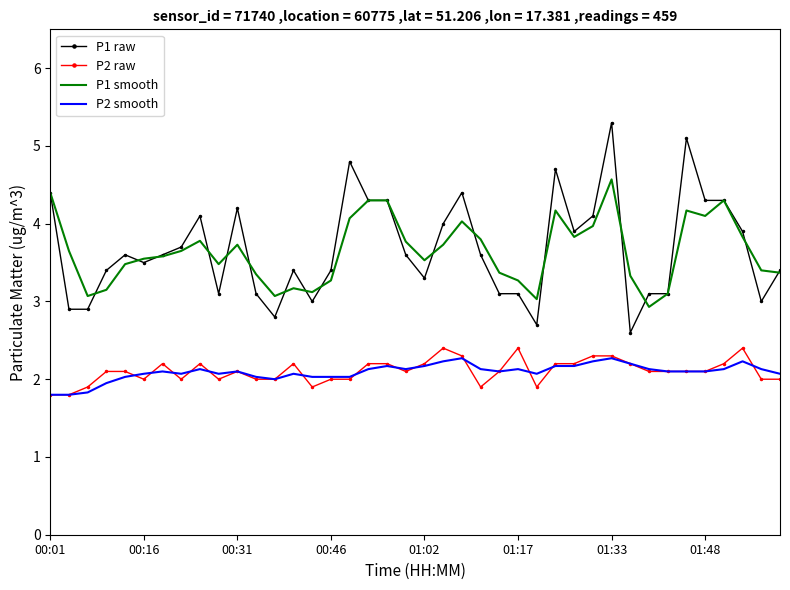

What is the maximum value shown in the chart?

5.3